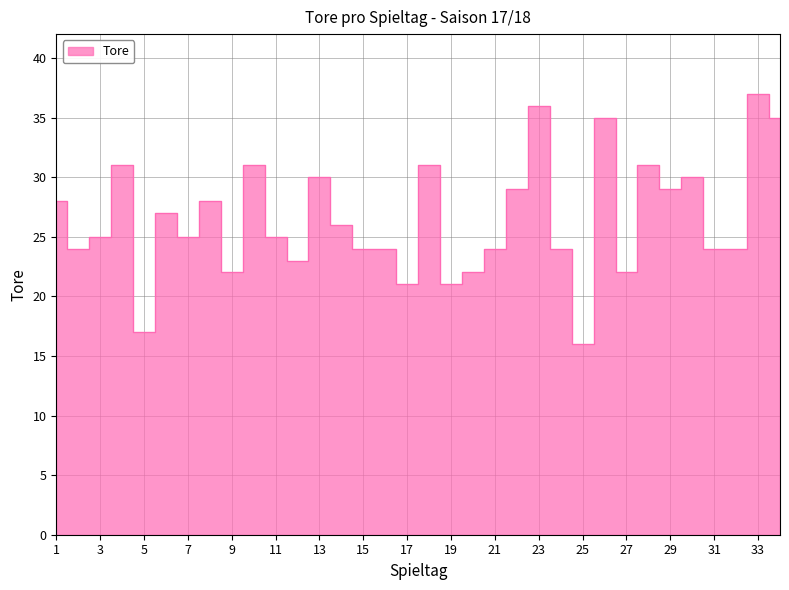

How many interior local peaks (higher than both neighbors) does the data have?

11